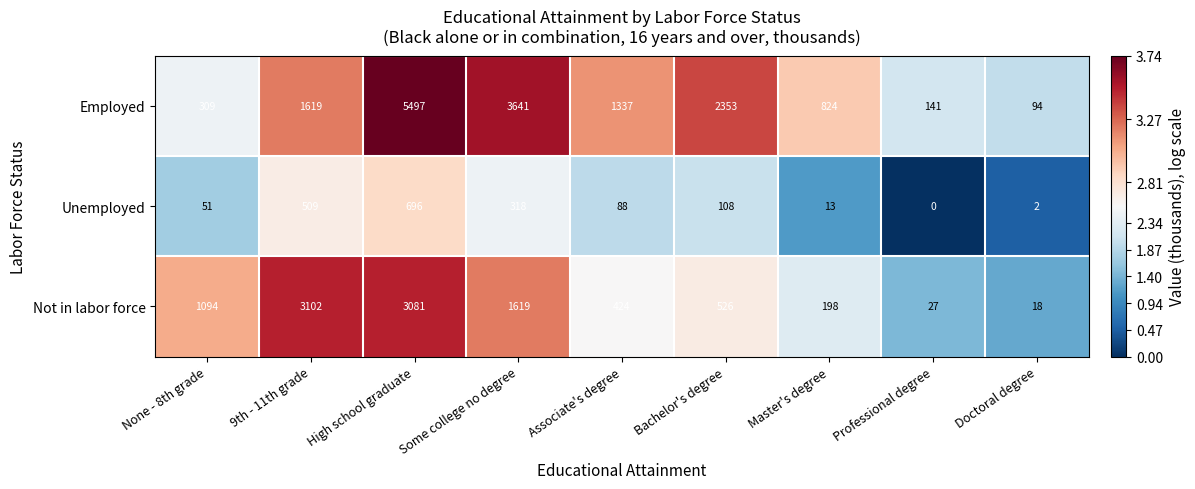

What is the total value across all series at Professional degree?

168